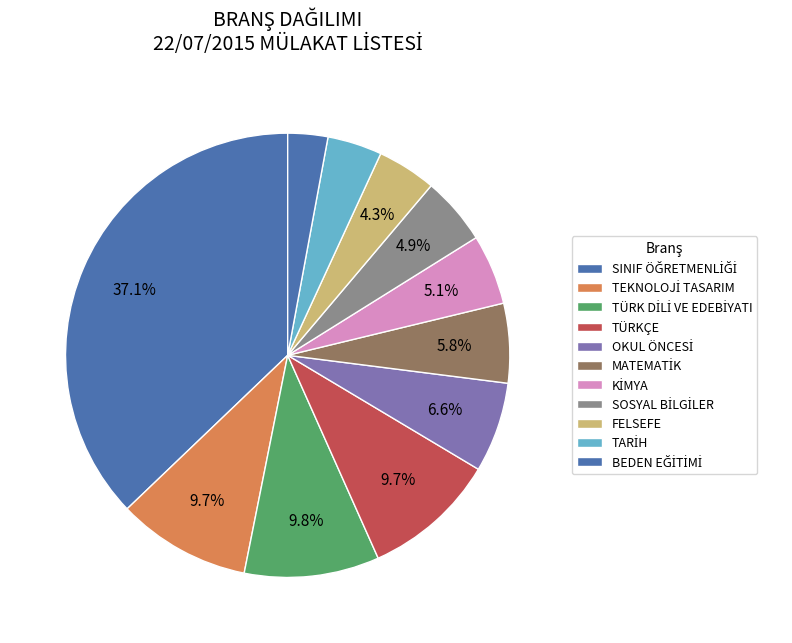

Count the number of slices in the pie.

11